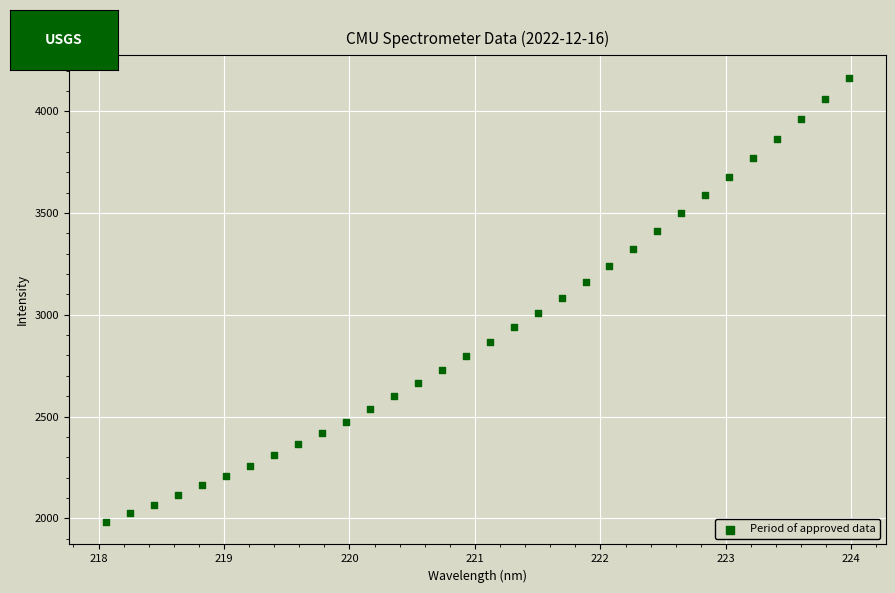

What is the range of X values (max minus min)?

5.9